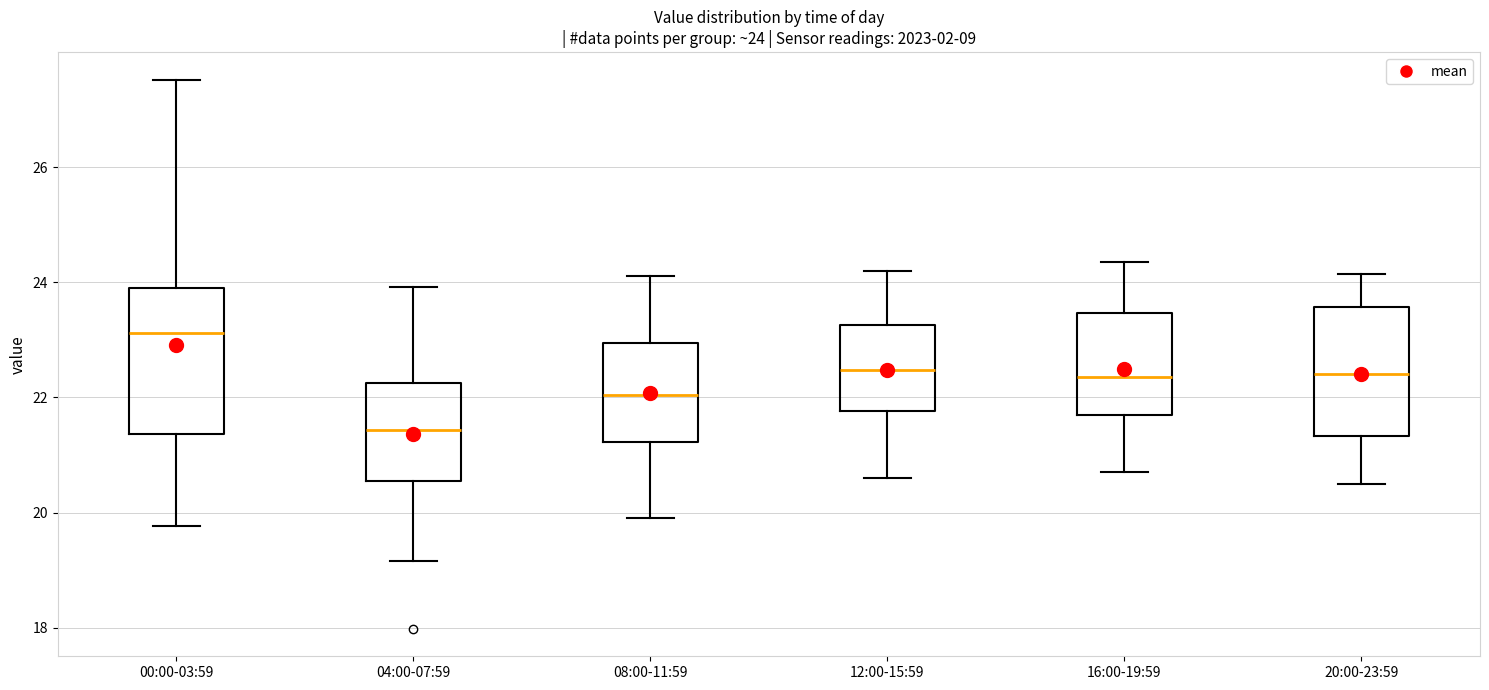

Which box is the tallest, from its lower edge to its upper edge?

00:00-03:59